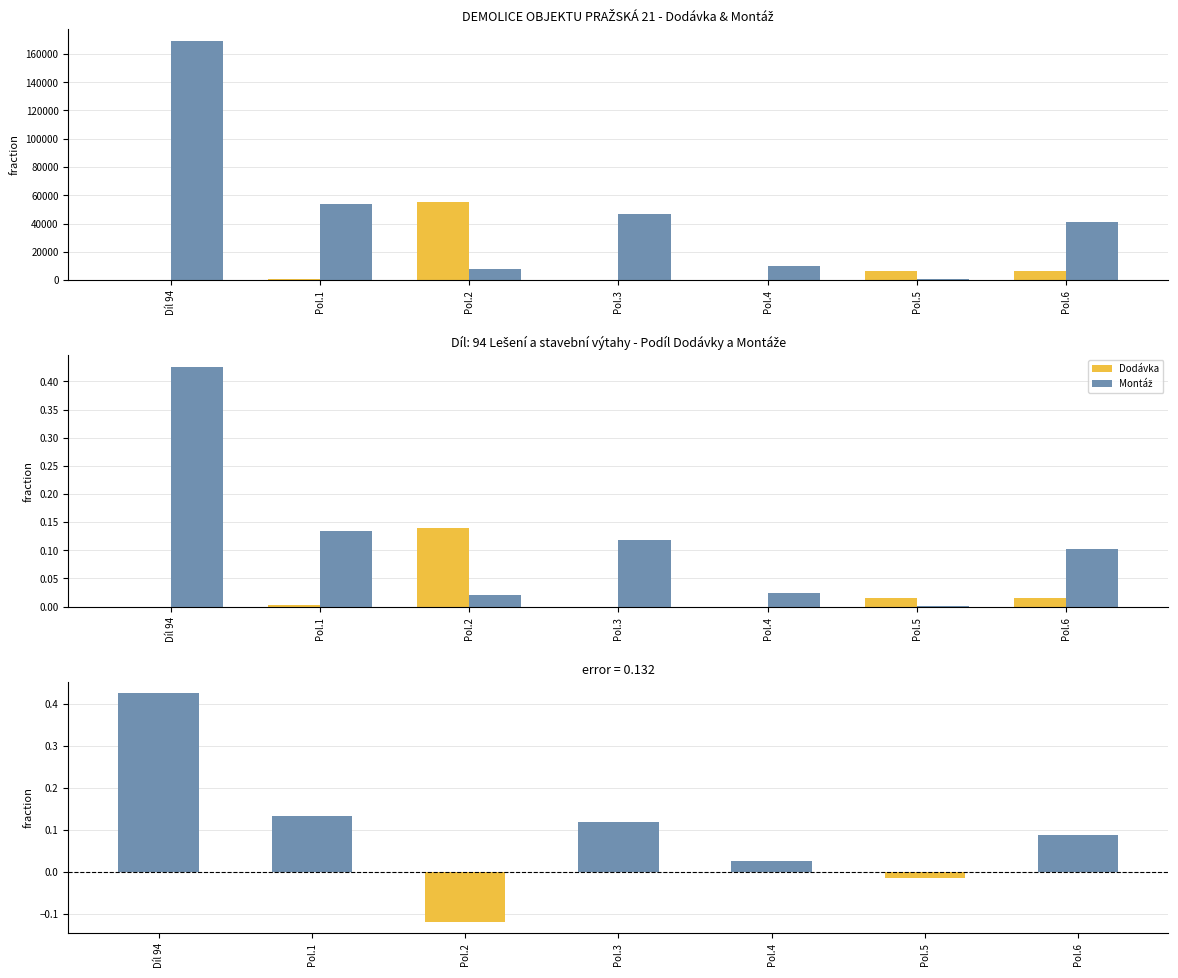

Is the value of Montáž - Dodávka at Pol.2 greater than the value of Montáž at Pol.3?

No